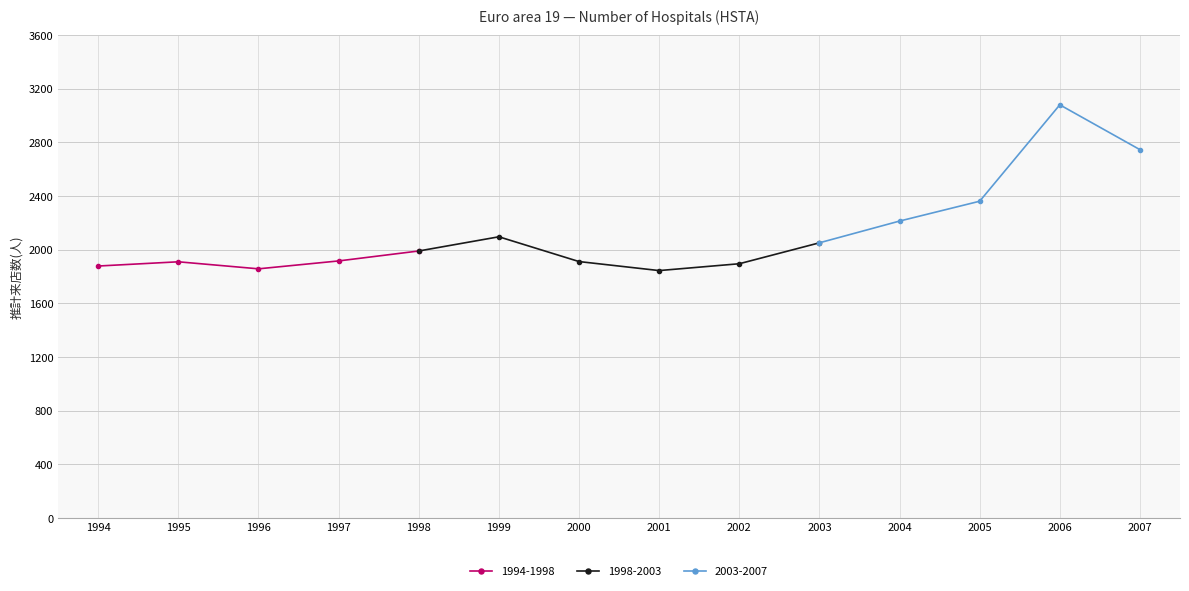

What is the change in value from 2001 to 2006?

+1235.6